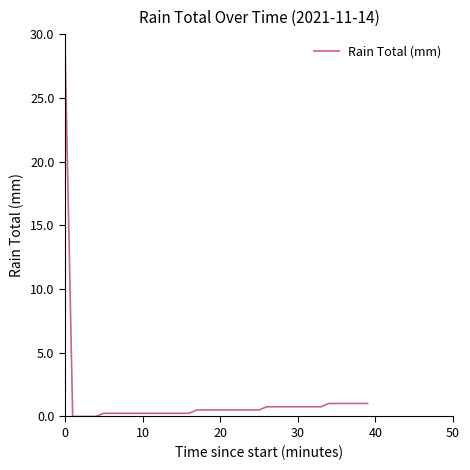

What is the difference between the maximum and minimum values?

29.5